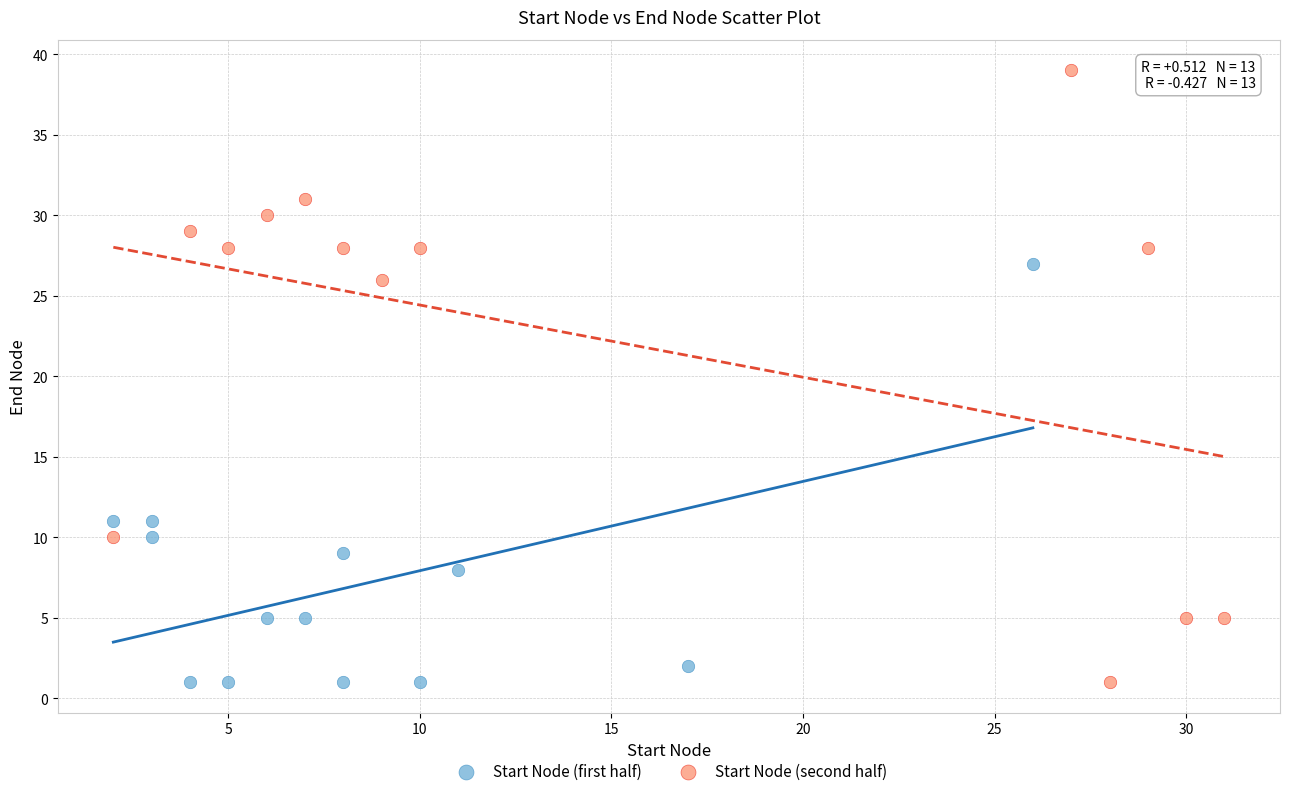

Which series has the largest Y range (max minus min)?

Start Node (second half)